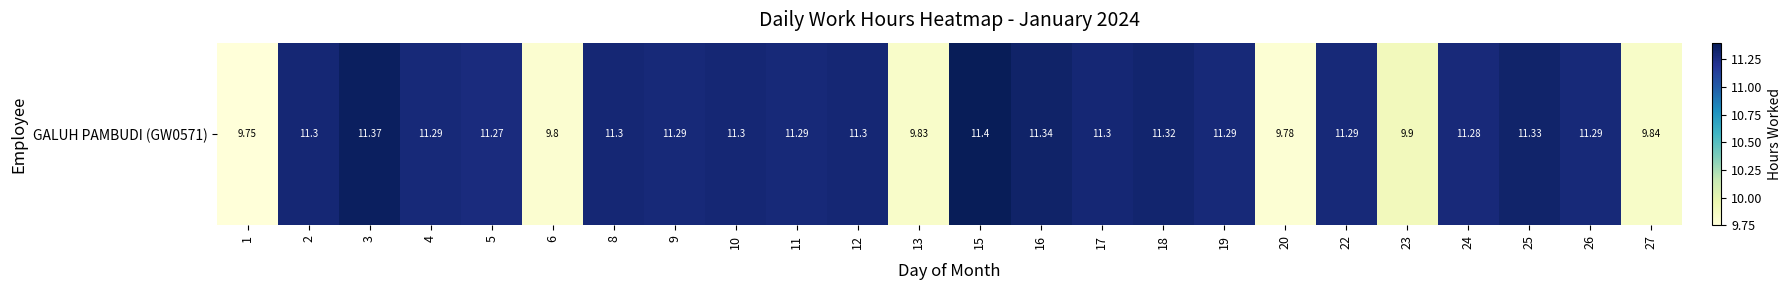

Where is the data nearest to the value 10?

23